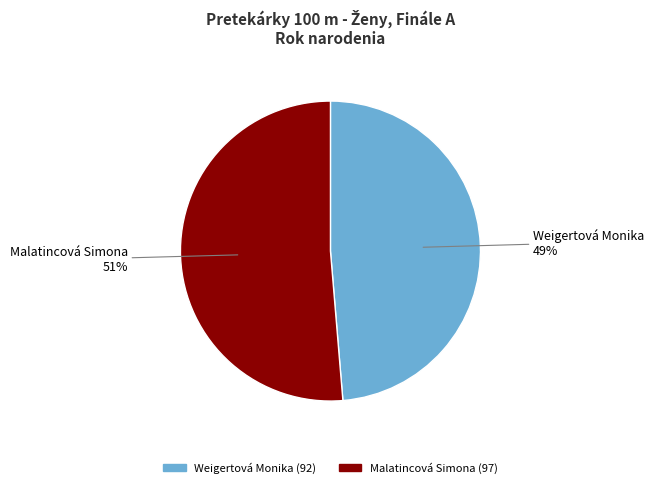

How many segments does this pie chart have?

2